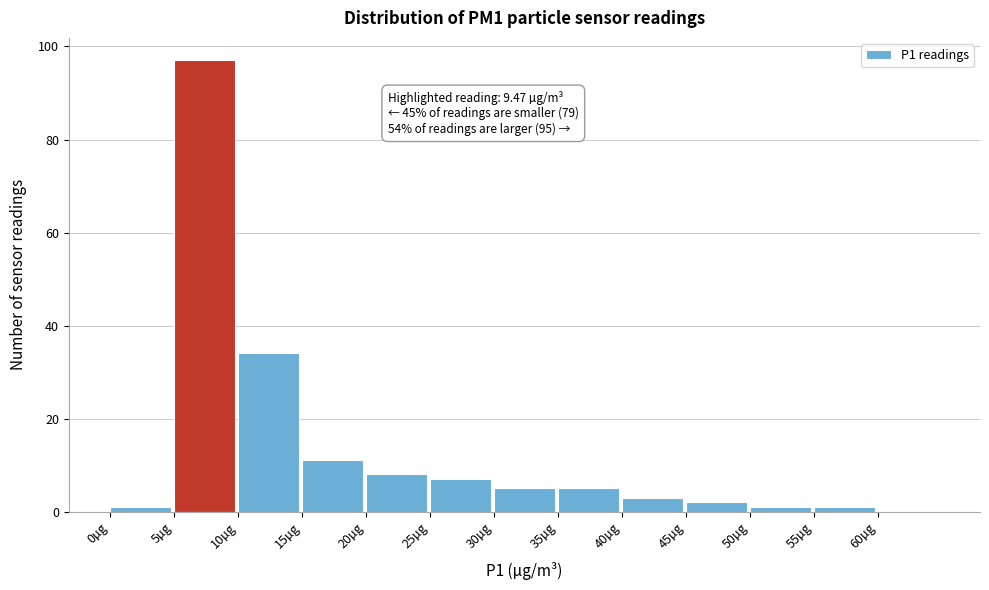

Over which range of the x-axis is the bar tallest?

5 to 10